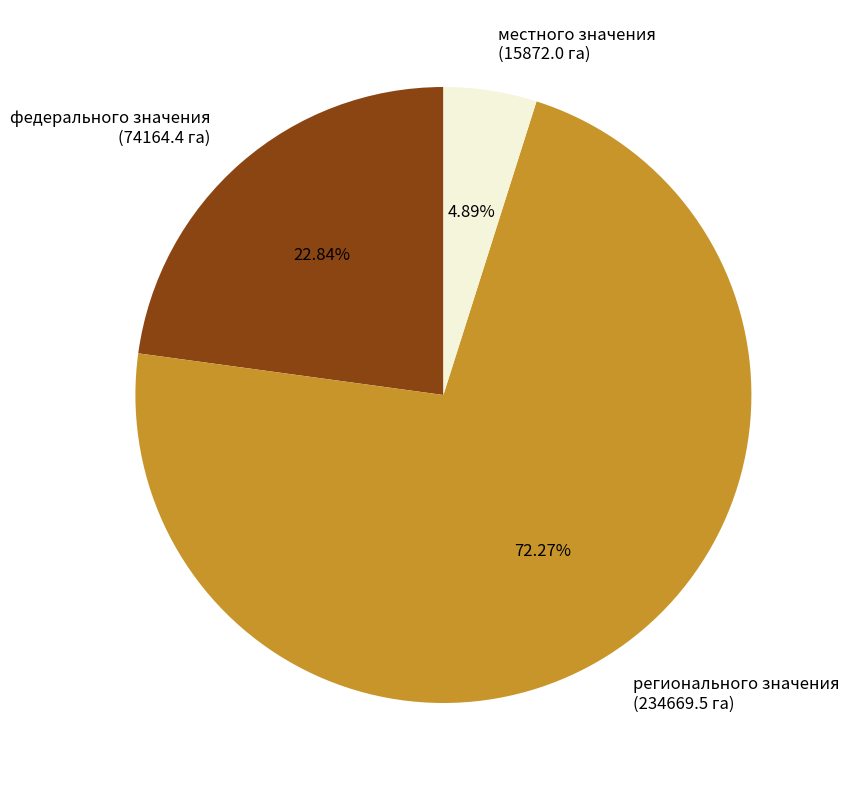

True or false: местного значения accounts for 16% of the total.

False